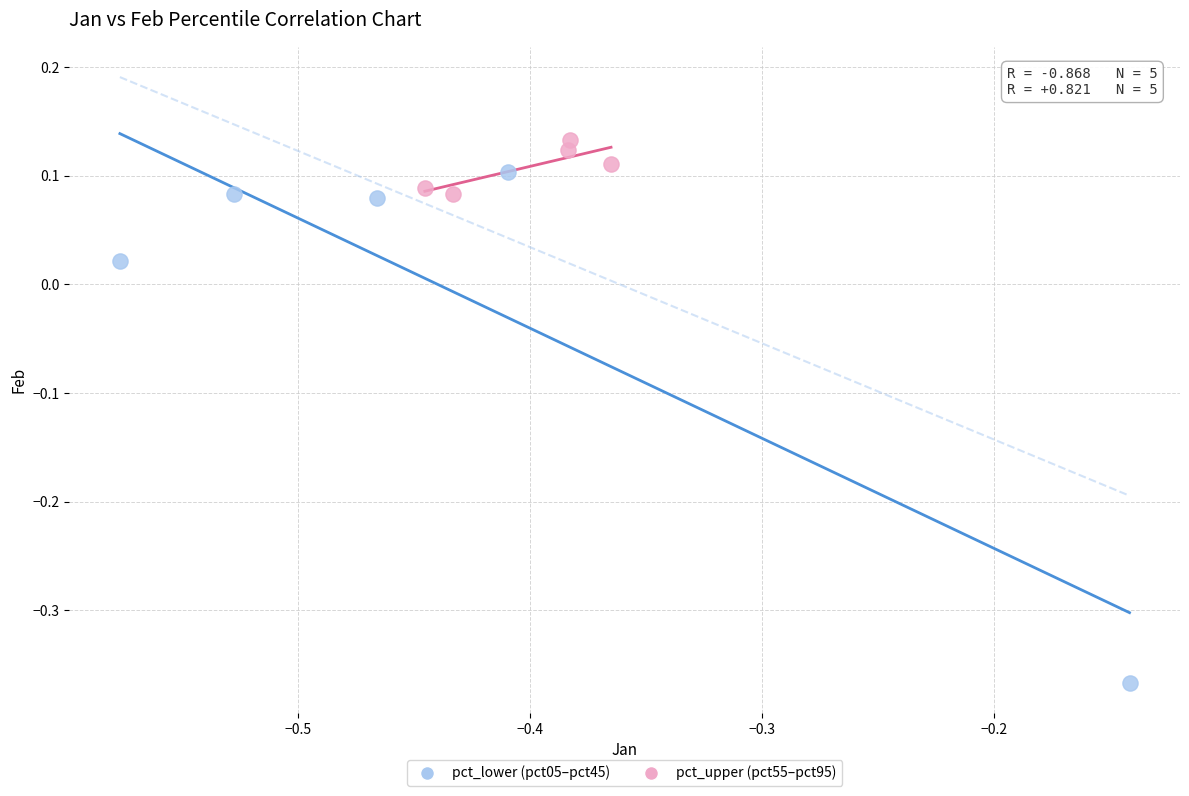

Which series contains the highest Y value?

pct_upper (pct55–pct95)